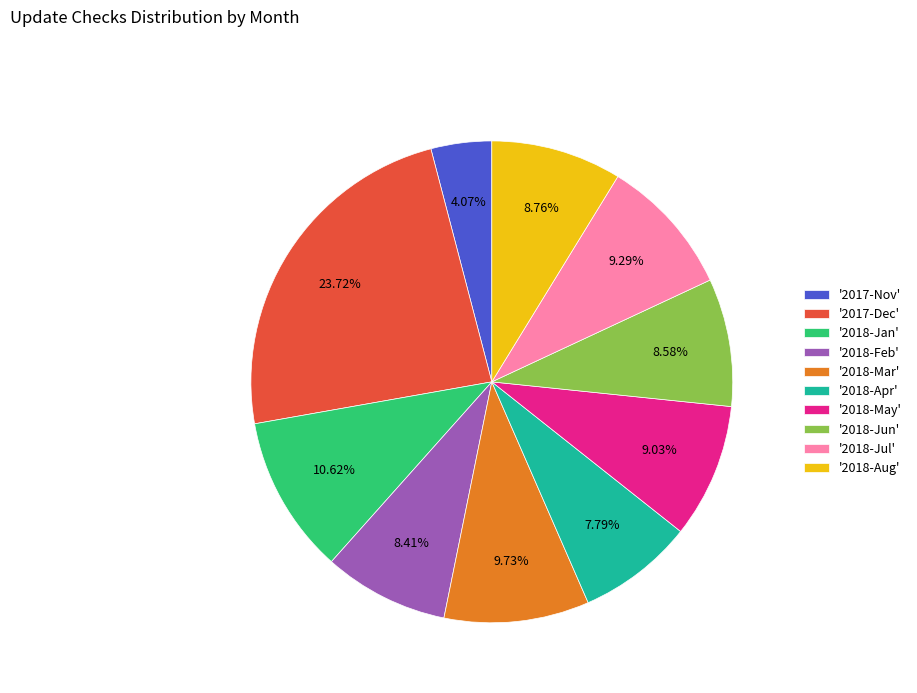

How many segments does this pie chart have?

10